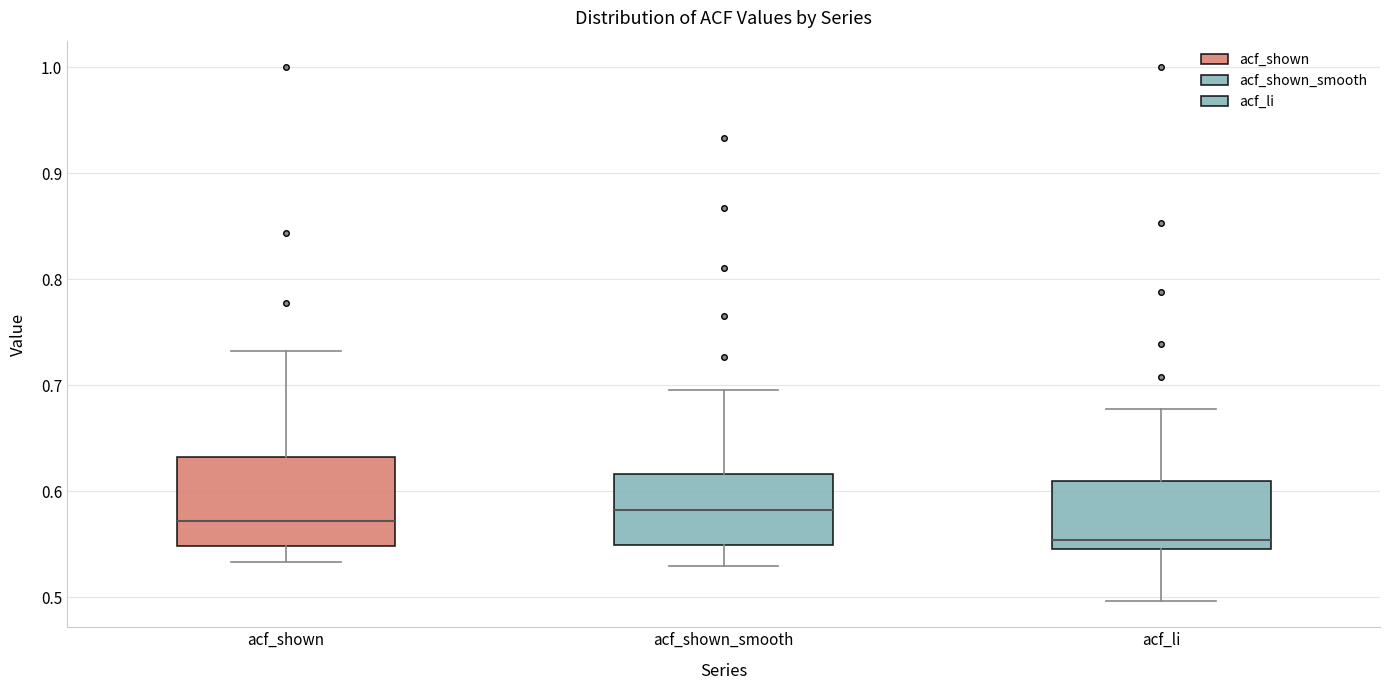

Which box's median line is the highest?

acf_shown_smooth